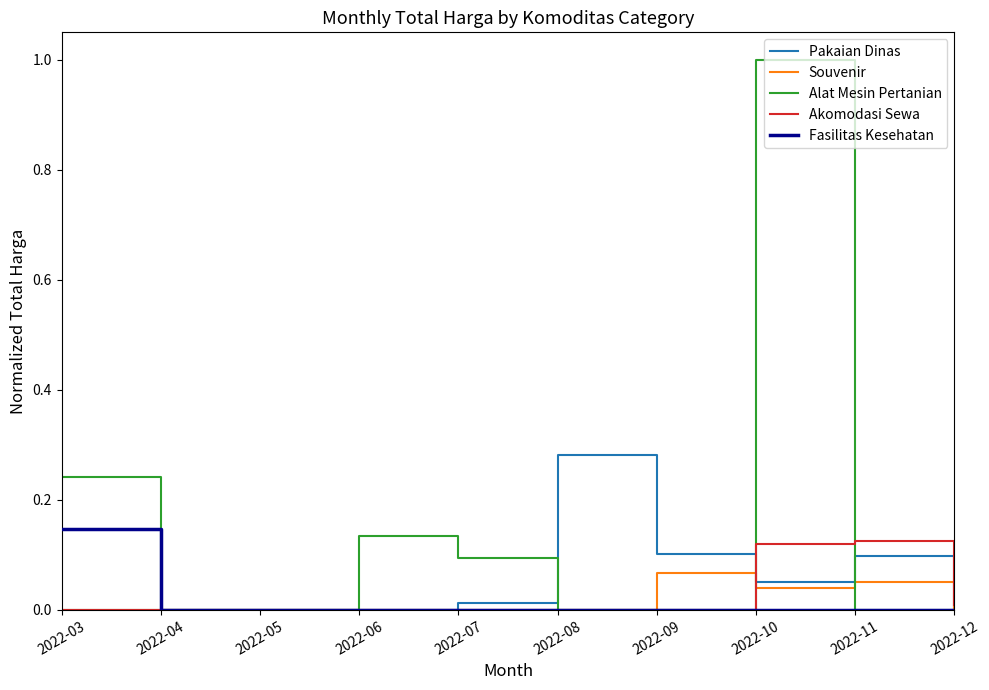

True or false: Akomodasi Sewa has a value of 0.0 at 2022-03.

True